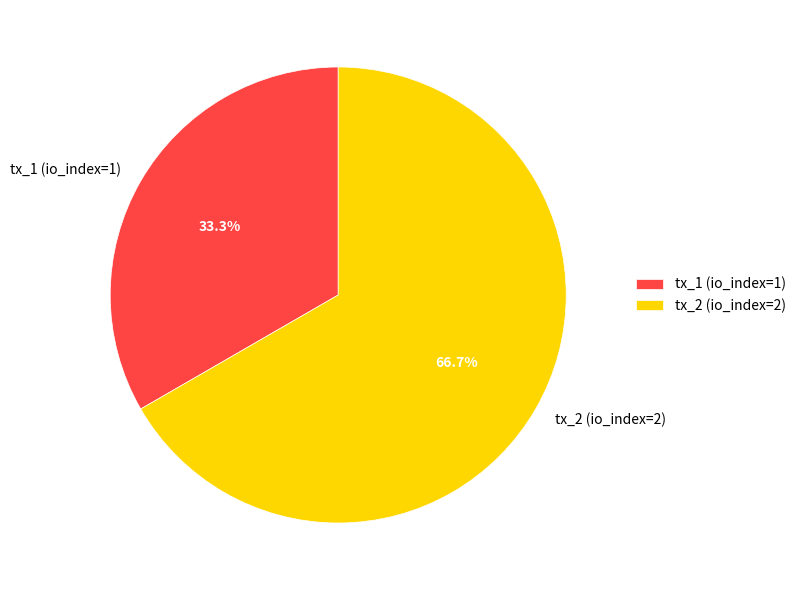

Is the sum of tx_2 (io_index=2) and tx_1 (io_index=1) greater than half?

Yes